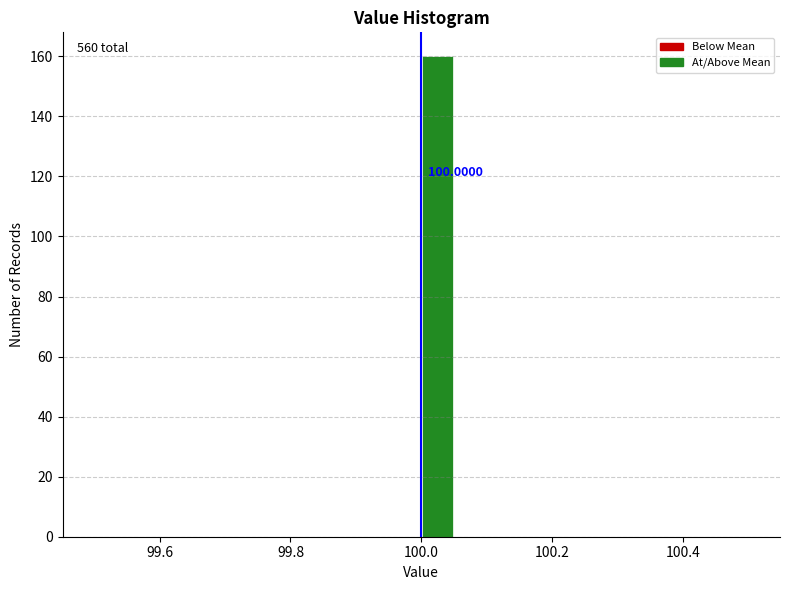

Read against the x-axis, roughly where is the centre of the tallest bar?

100.02